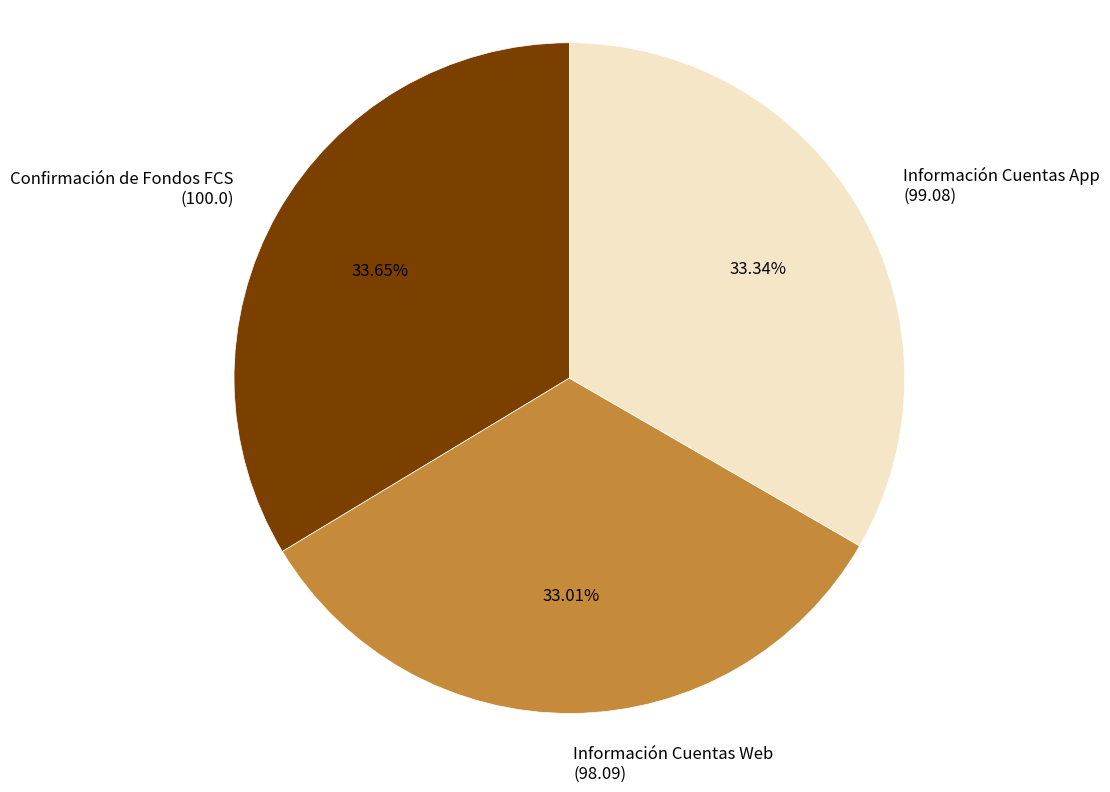

Count the number of slices in the pie.

3